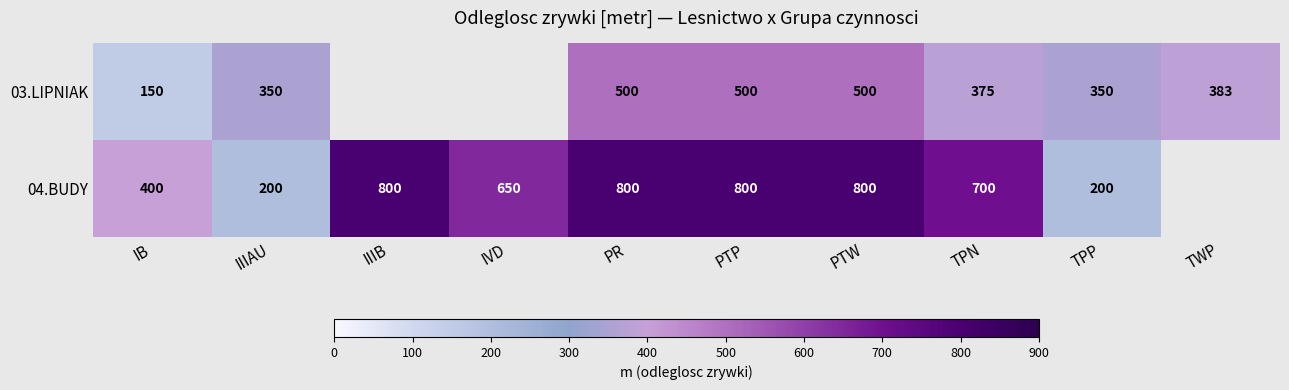

Between IIIAU and TPN, which series saw the biggest shift?

04.BUDY